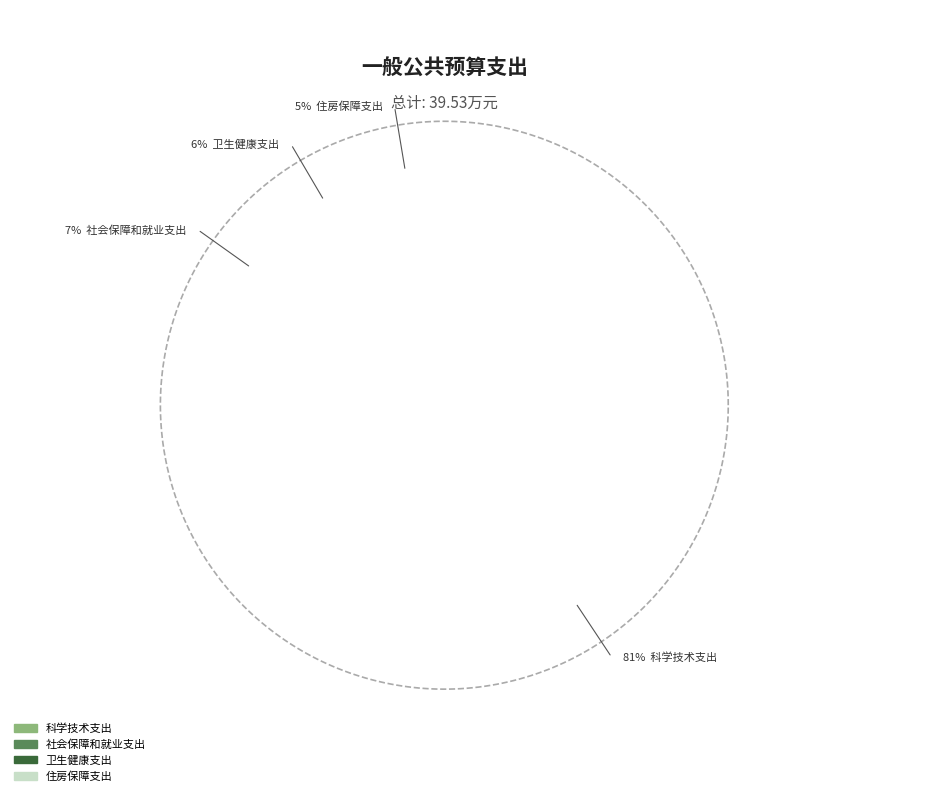

To the nearest percent, what is the combined percentage of 卫生健康支出 and 科学技术支出?

88%